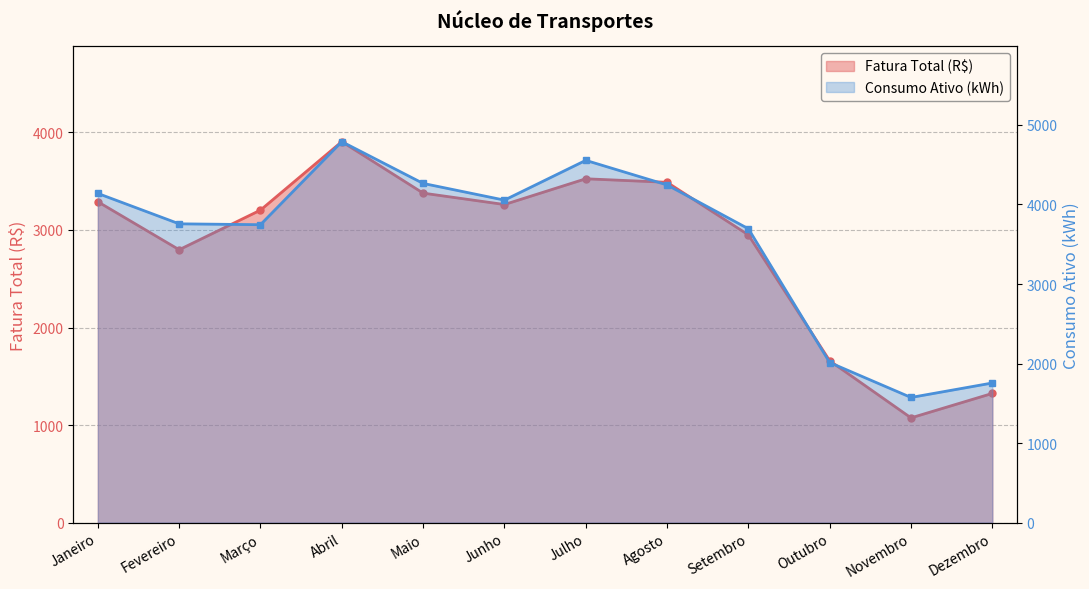

Which series has the widest spread of values?

Consumo Ativo (kWh)